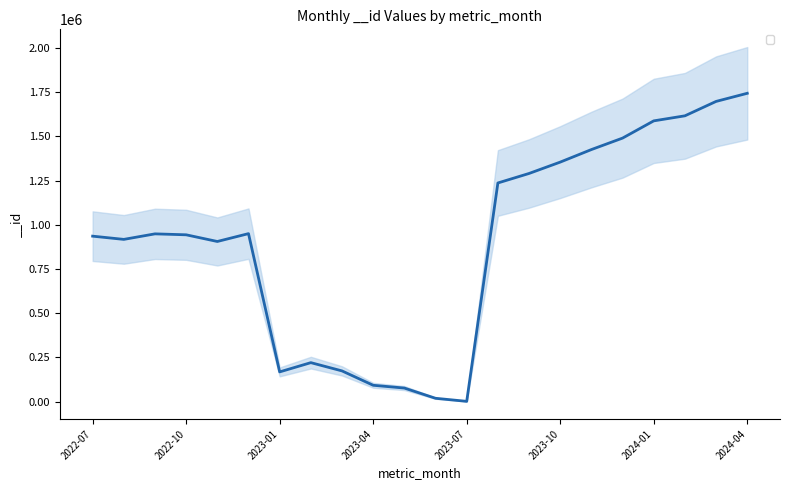

What is the label of the 3rd point from the right?

2024-02